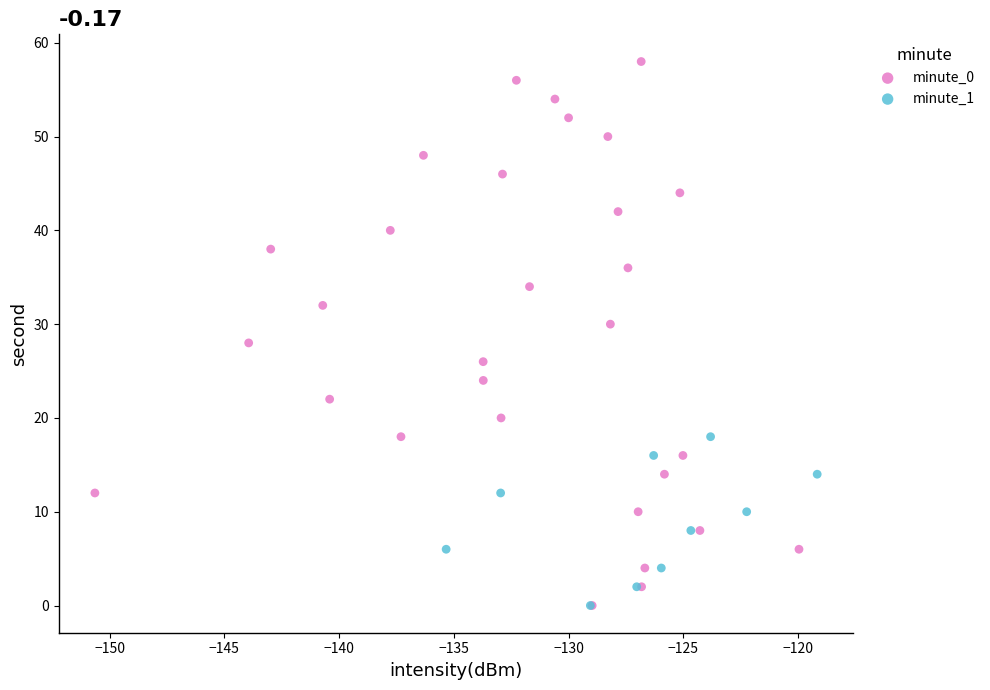

Which series has the widest spread of Y values?

minute_0